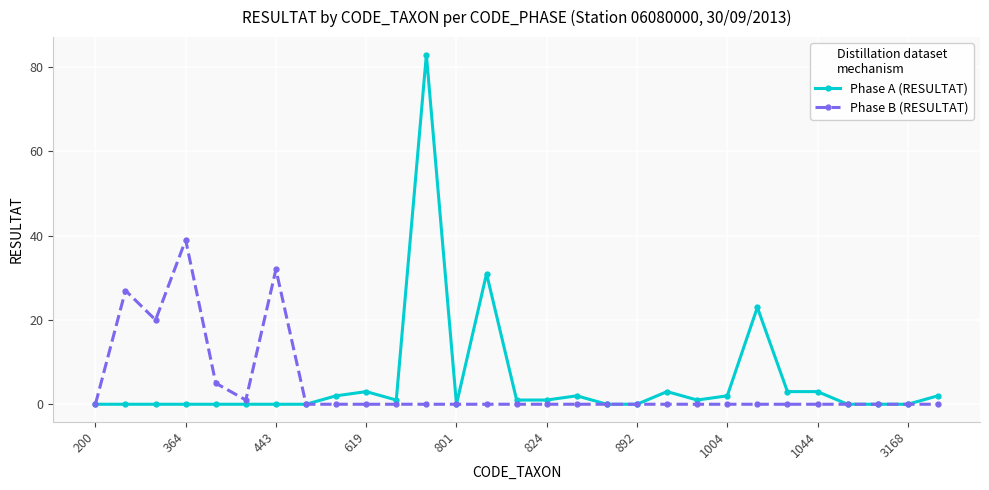

True or false: Phase B (RESULTAT) has more than 1 points higher than both neighbors.

True